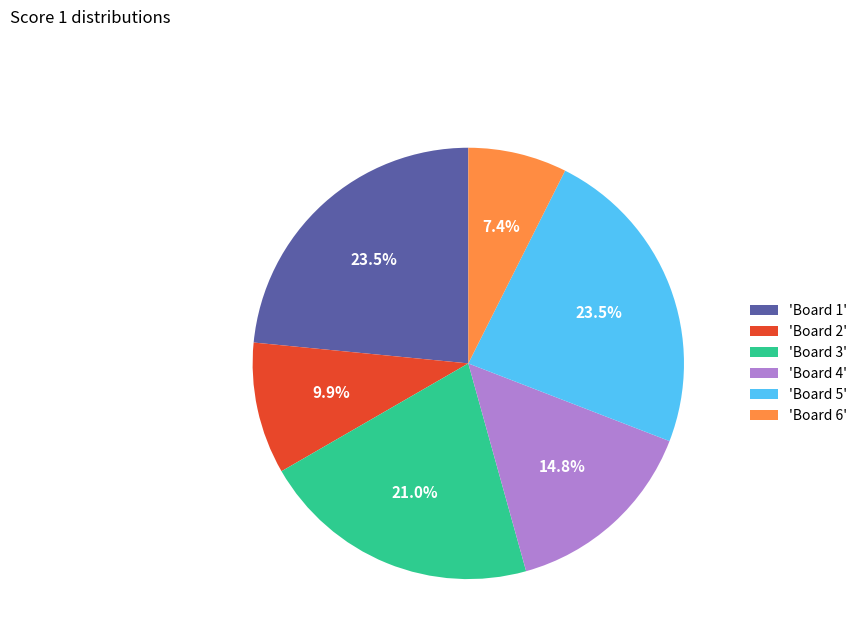

What portion of the pie excludes 'Board 5'?

76.5%